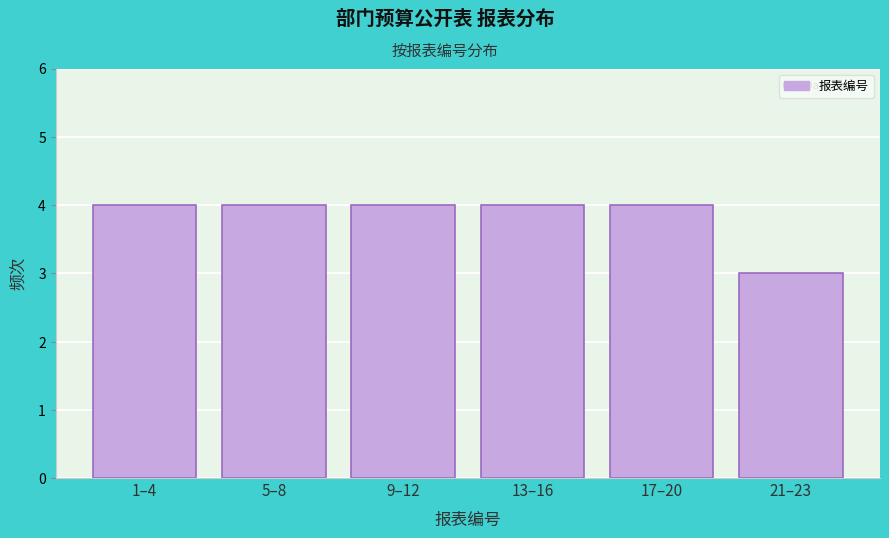

Reading left to right, list all the values displayed in this chart.

4	4	4	4	4	3